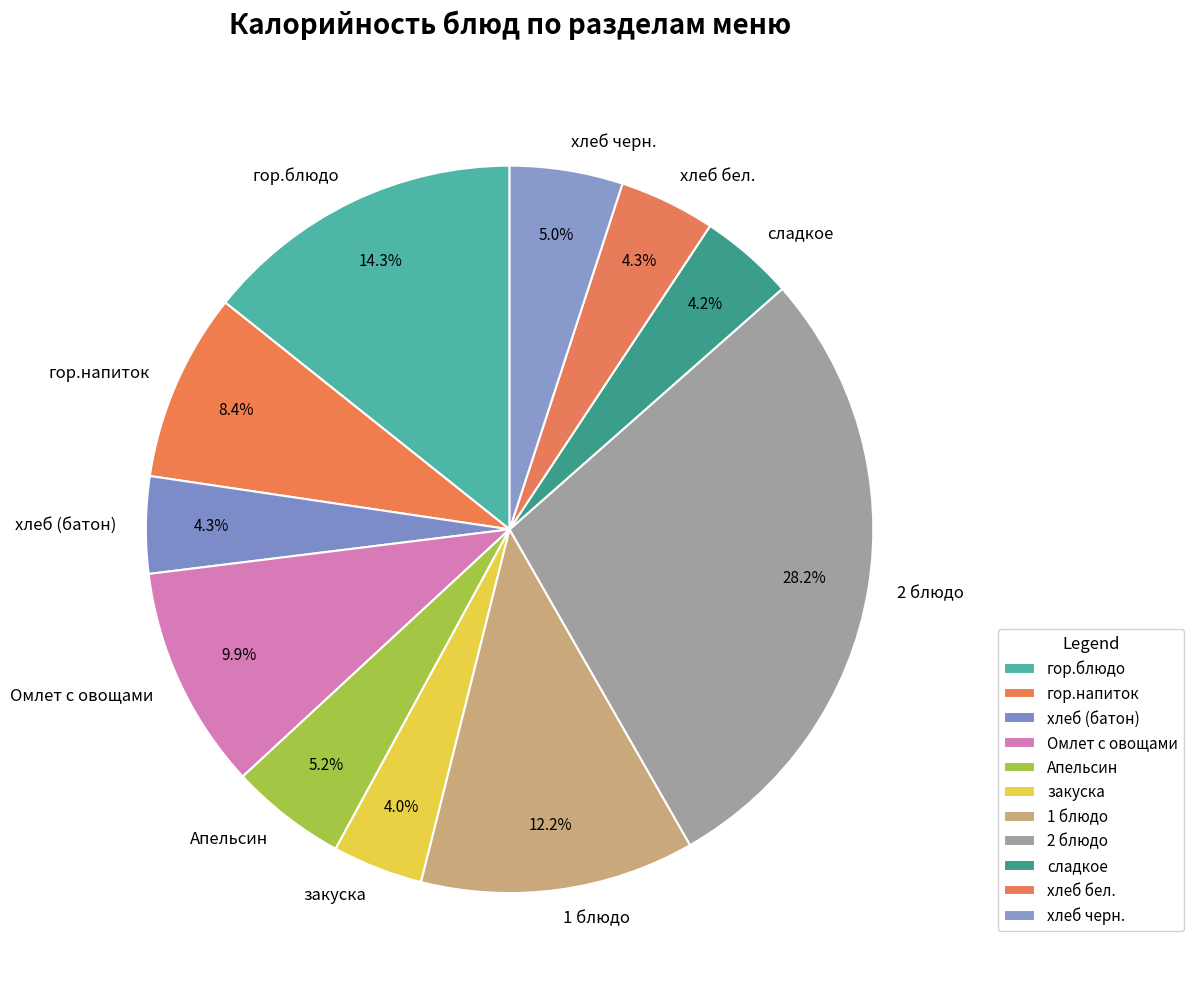

What is the ratio of the value at хлеб бел. to the value at закуска?

1.1